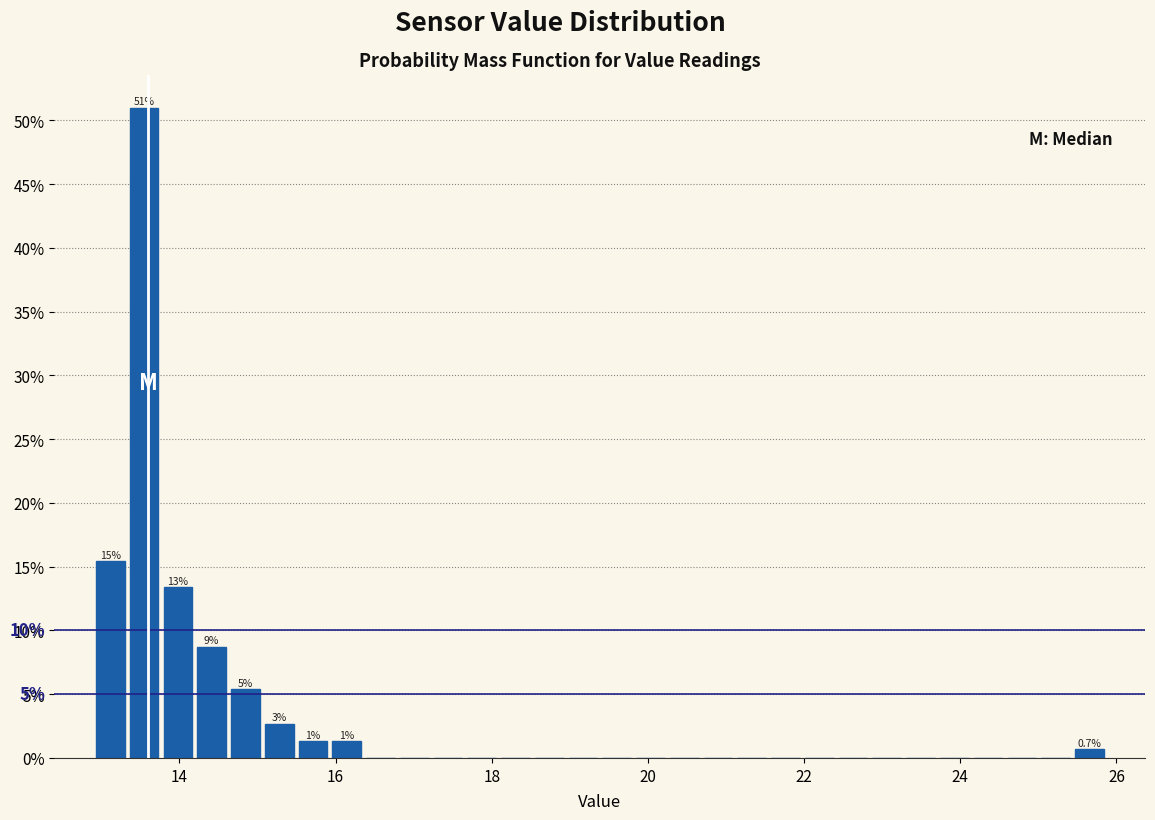

Read against the x-axis, roughly where is the centre of the tallest bar?

13.6